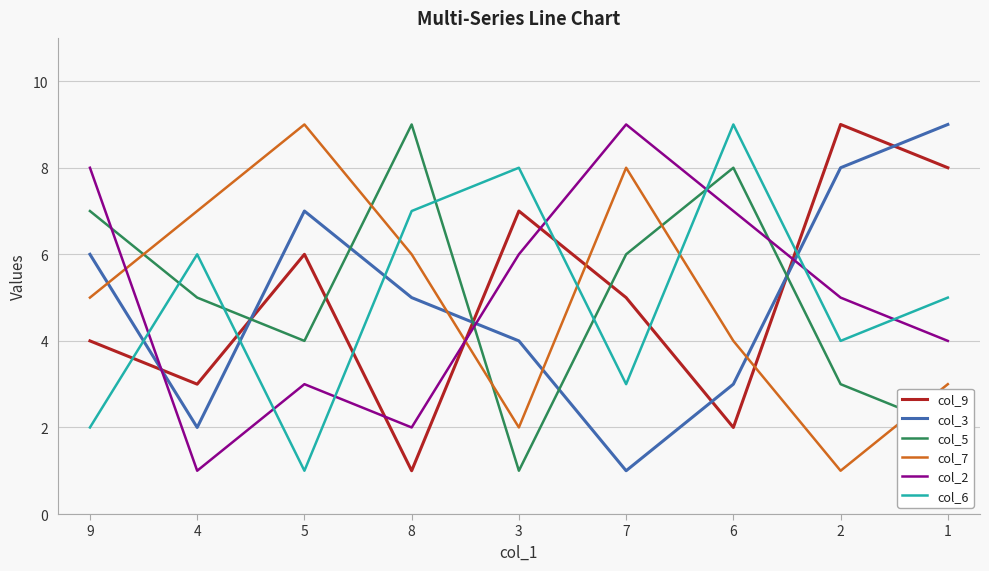

Is it true that col_7 equals 5 at 9?

True